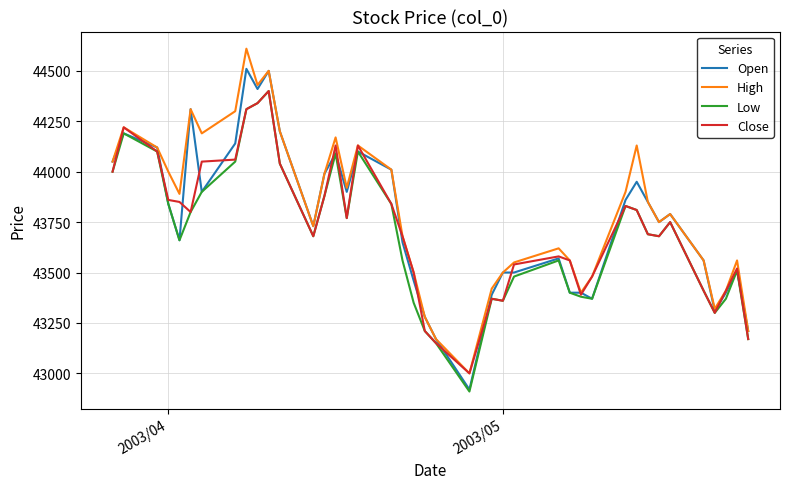

What is the minimum value for Low?

42910